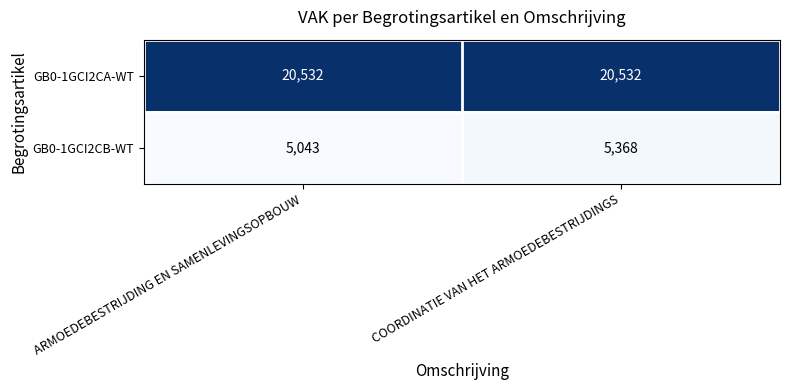

Which category has the lowest value across all series?

ARMOEDEBESTRIJDING EN SAMENLEVINGSOPBOUW